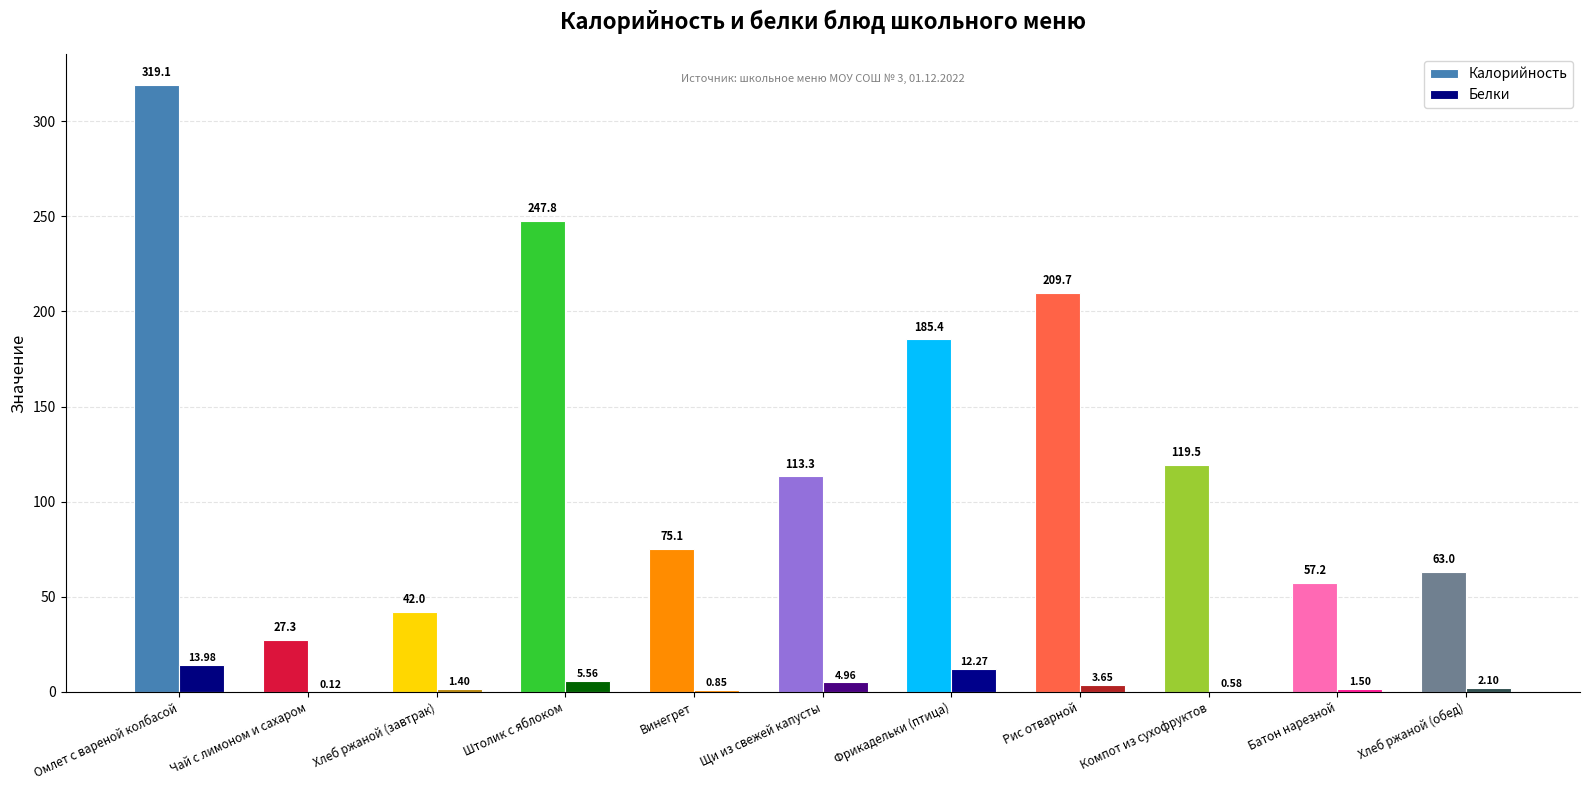

Does the chart contain stacked bars?

No